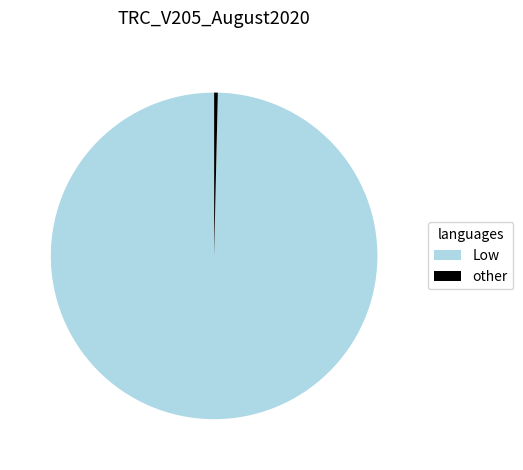

Combined, do other and Low account for over 50%?

Yes